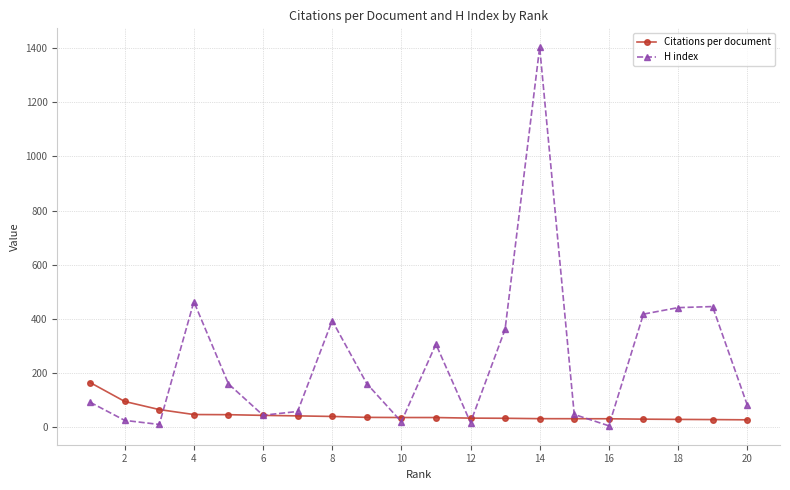

What is the value of the H index point at the 11th from the left?

306.0